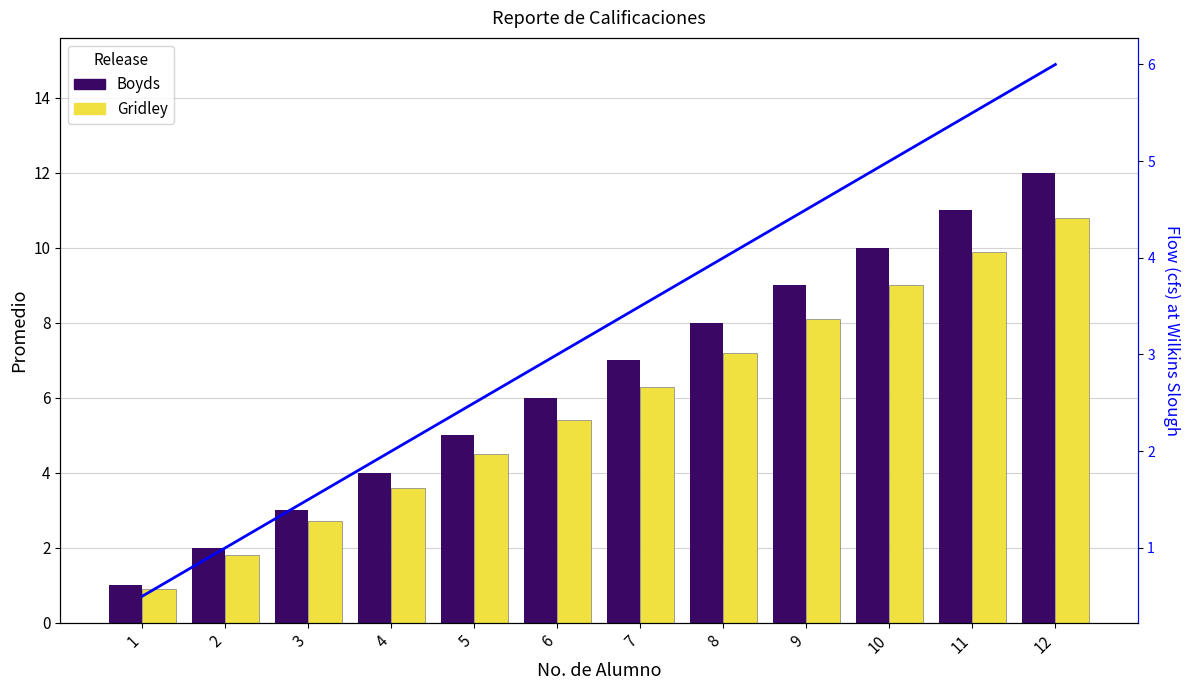

Reading left to right, transcribe all the data shown in this chart.

Boyds: 1.0	2.0	3.0	4.0	5.0	6.0	7.0	8.0	9.0	10.0	11.0	12.0
Gridley: 0.9	1.8	2.7	3.6	4.5	5.4	6.3	7.2	8.1	9.0	9.9	10.8
Flow: 0.5	1.0	1.5	2.0	2.5	3.0	3.5	4.0	4.5	5.0	5.5	6.0